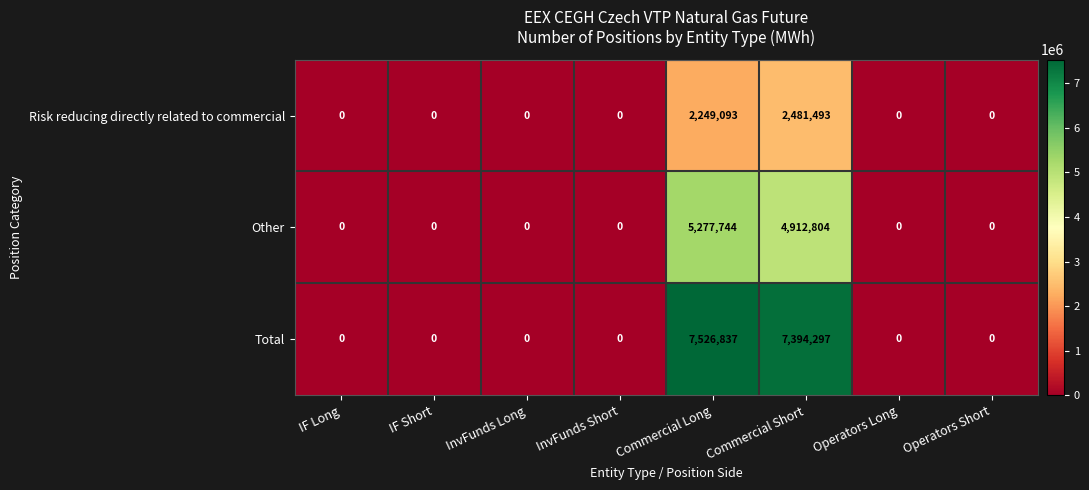

Which category has the highest value across all series?

Commercial Long